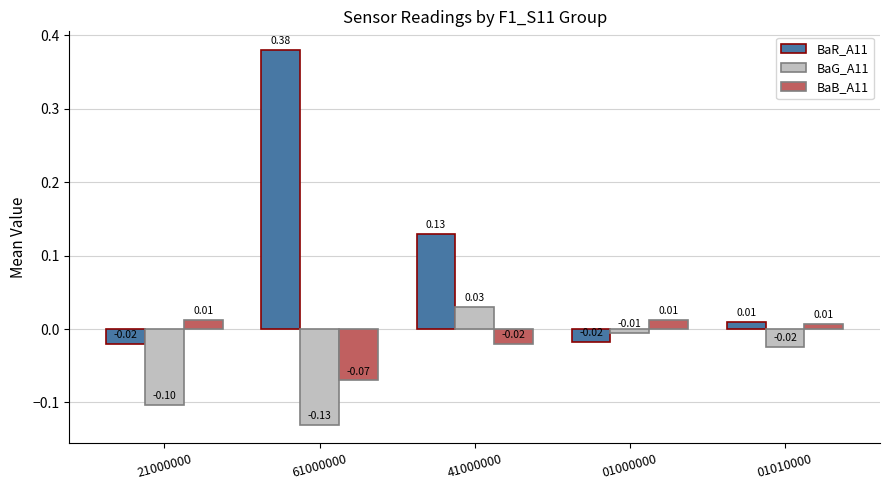

What is the spread (max minus min) of values at 61000000?

0.5